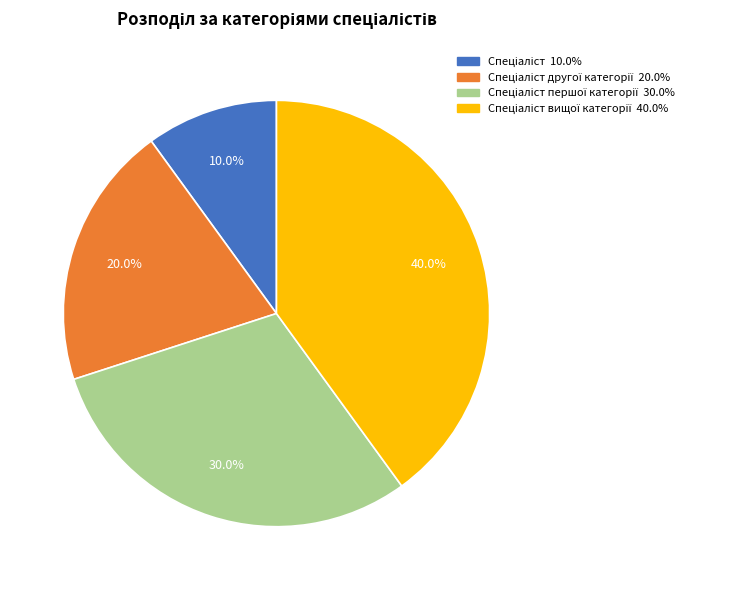

Does any single category account for the majority?

No